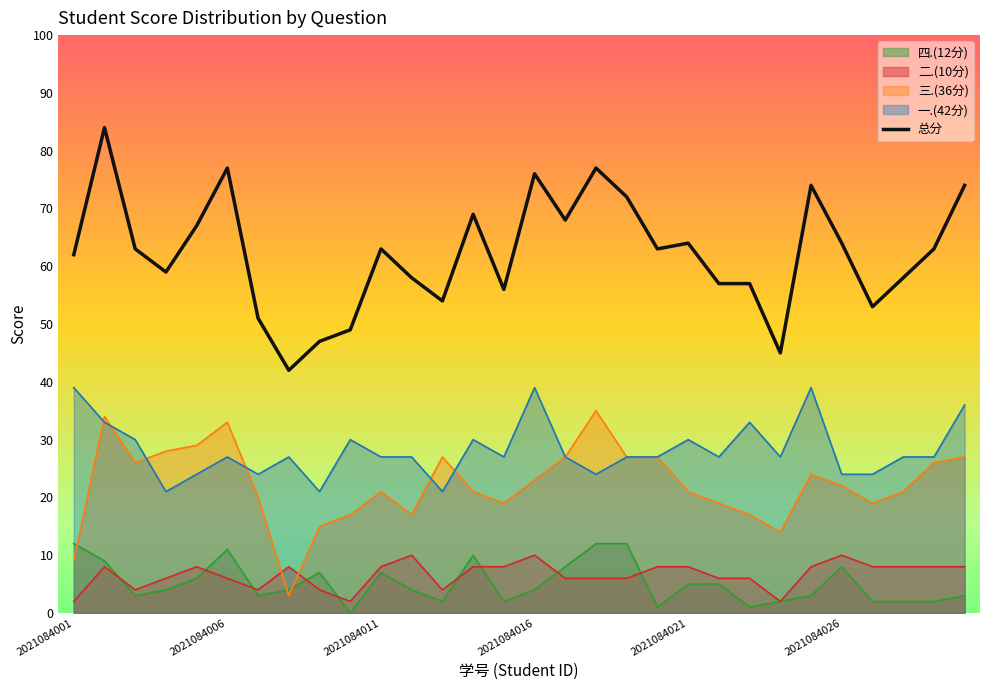

What value does the 总分 series have at 2021084003?

63